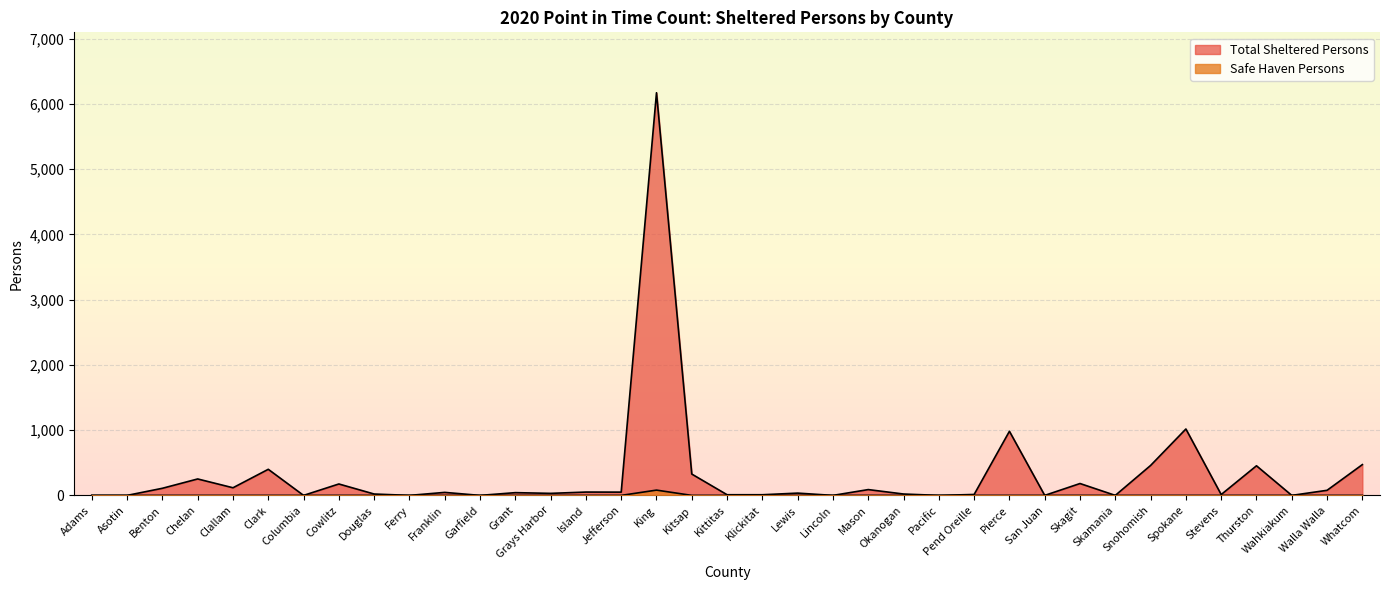

What value does the Total Sheltered Persons series have at Okanogan, to the nearest 10?

20